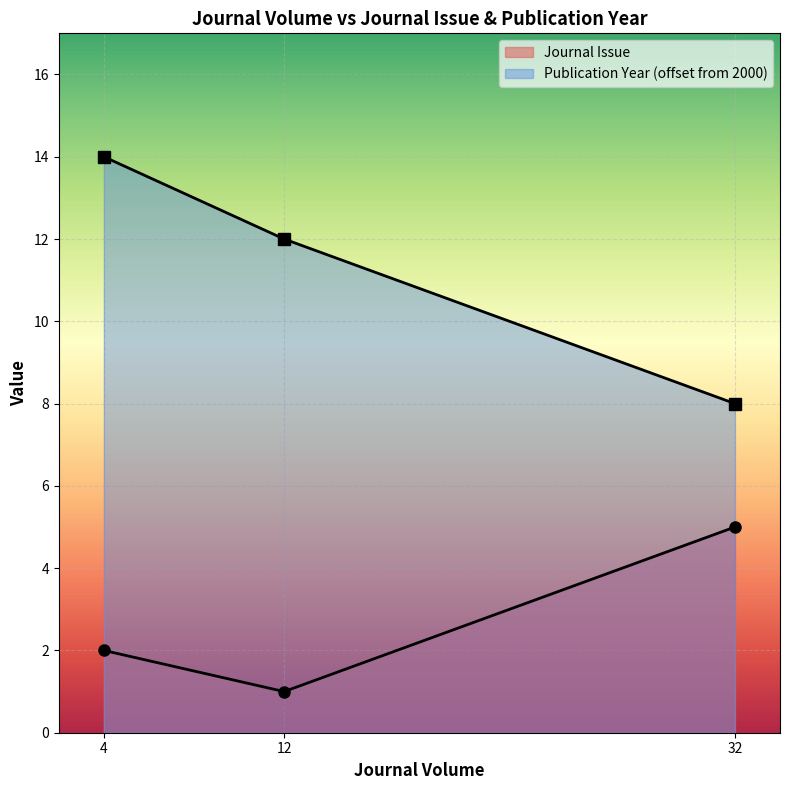

Does the chart display data point markers on the line(s)?

Yes